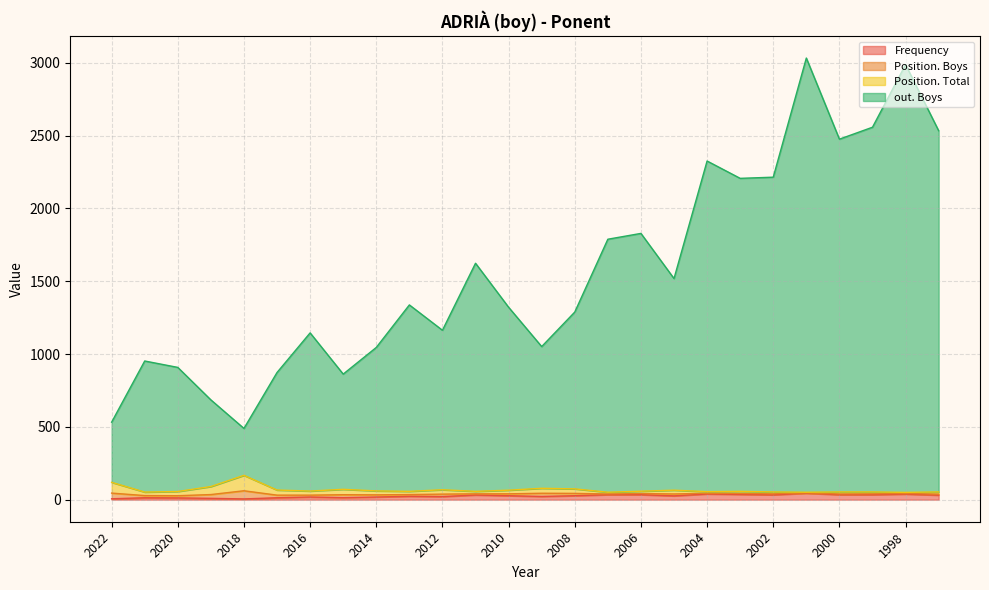

How many interior local valleys does the out. Boys series have?

7